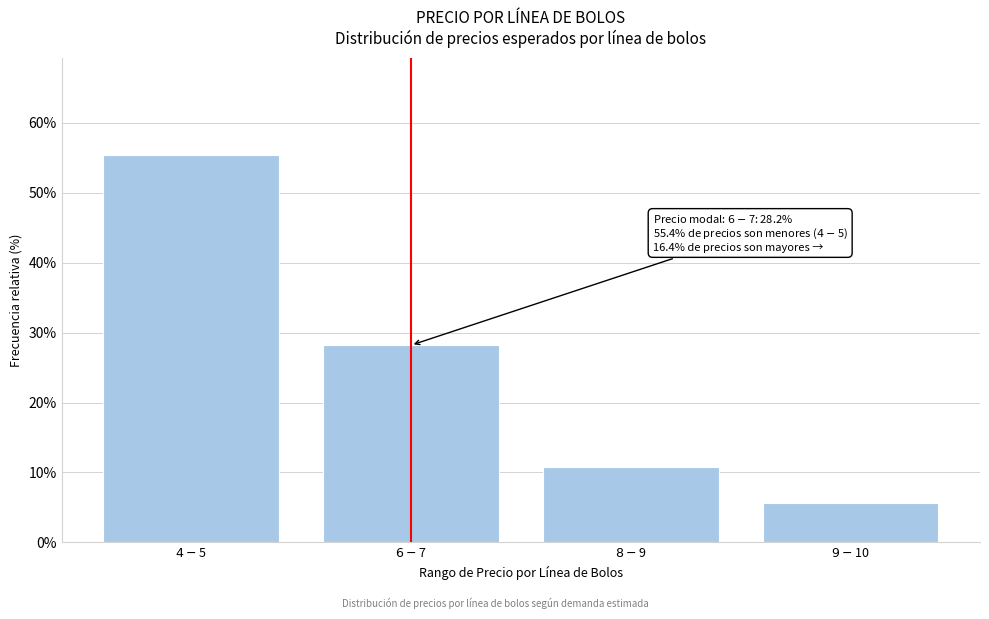

Reading right to left, list all the values displayed in this chart.

5.6	10.8	28.2	55.4